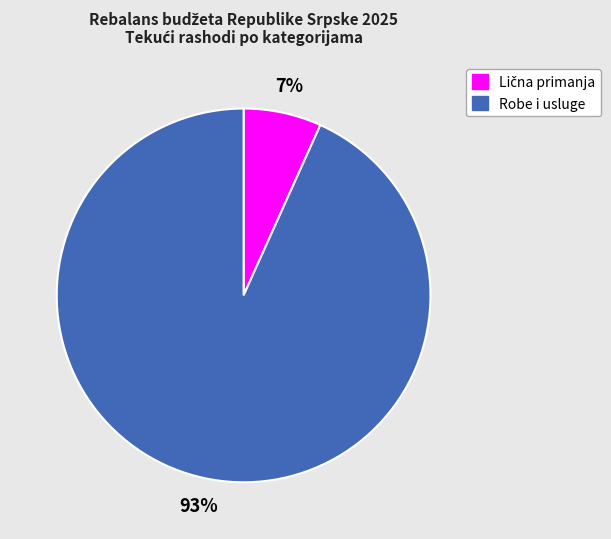

Is there any slice that represents more than half of the pie?

Yes